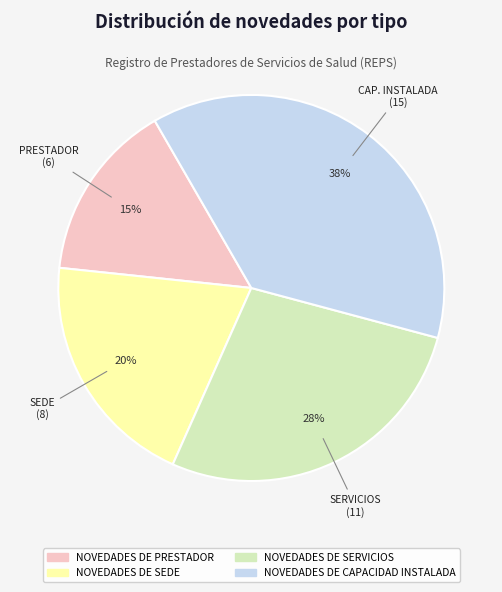

Which category has the biggest portion of the pie?

NOVEDADES DE CAPACIDAD INSTALADA